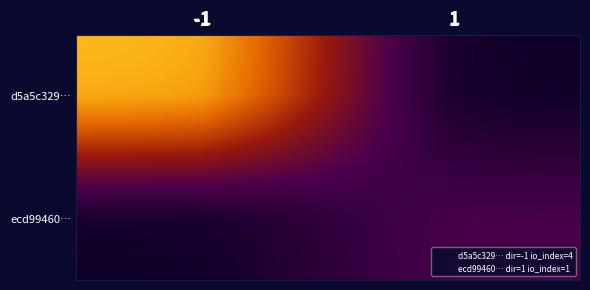

Is it true that d5a5c329… equals 3 at -1?

False